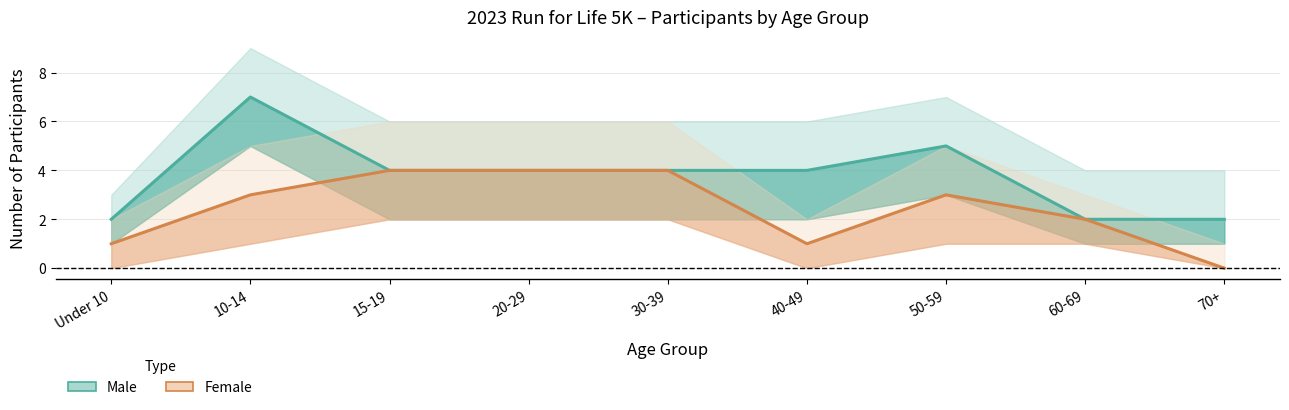

How many Female values are between 1 and 4?

8